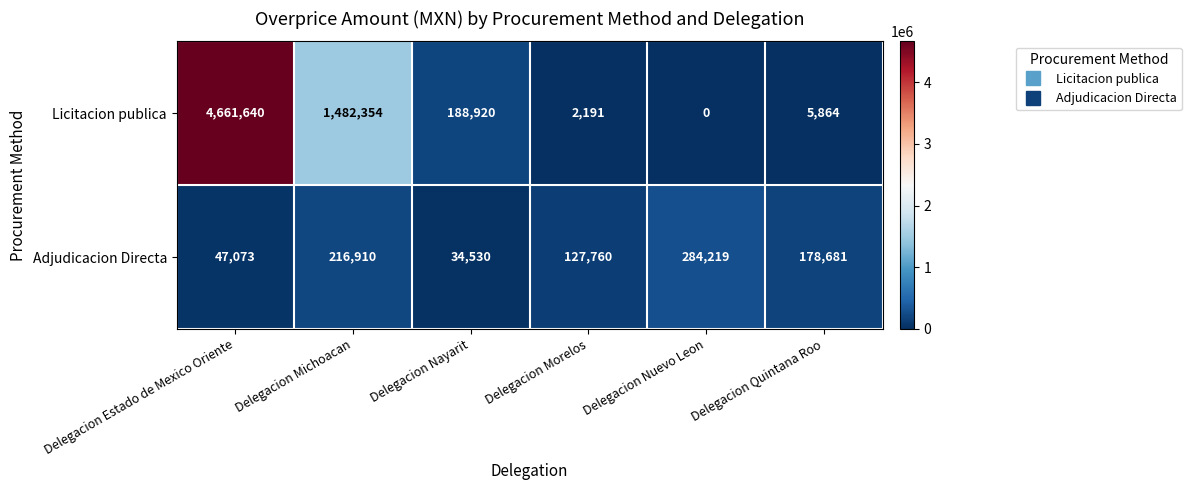

What is the sum of the Adjudicacion Directa values at Delegacion Nuevo Leon and Delegacion Morelos?

411979